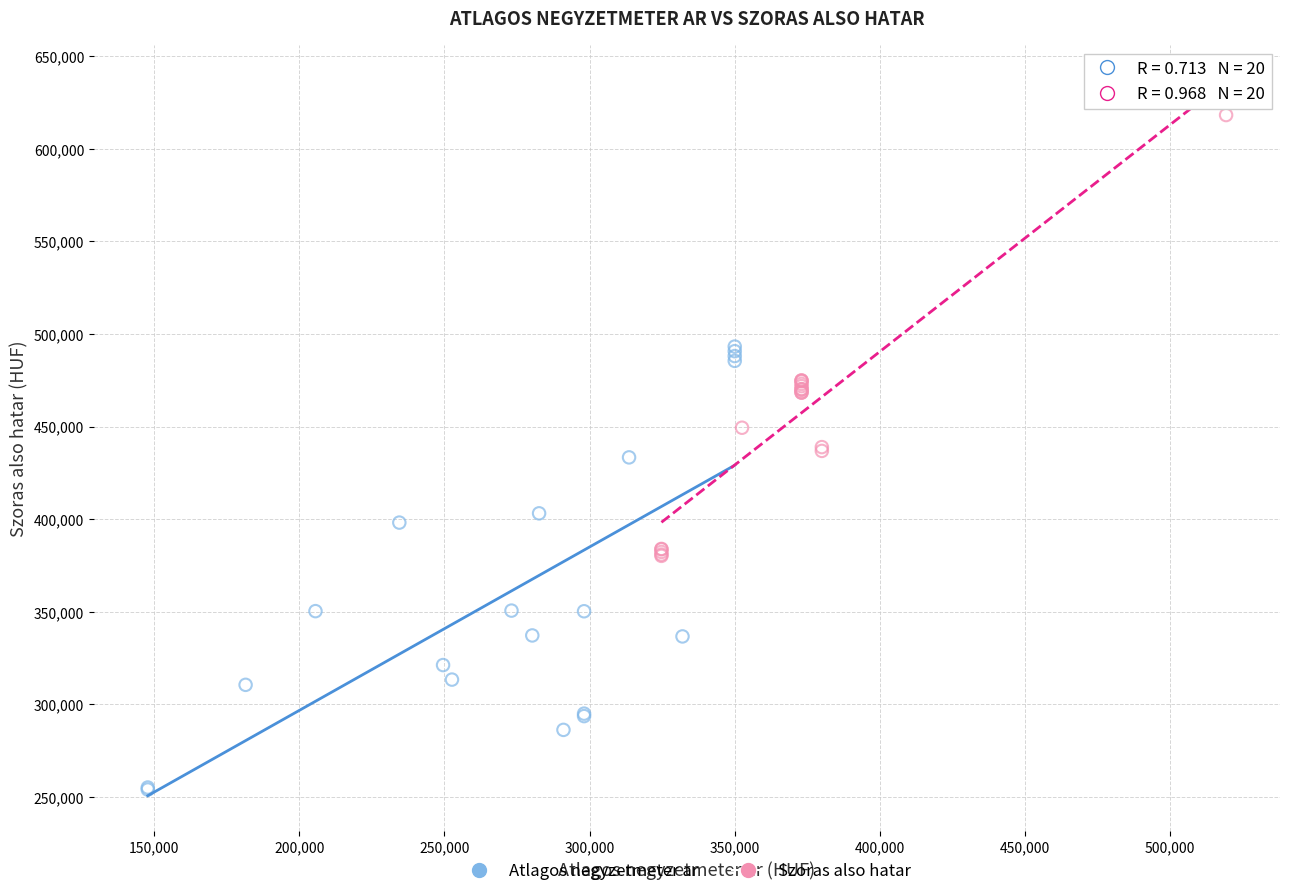

Which series contains the highest Y value?

Szoras also hatar